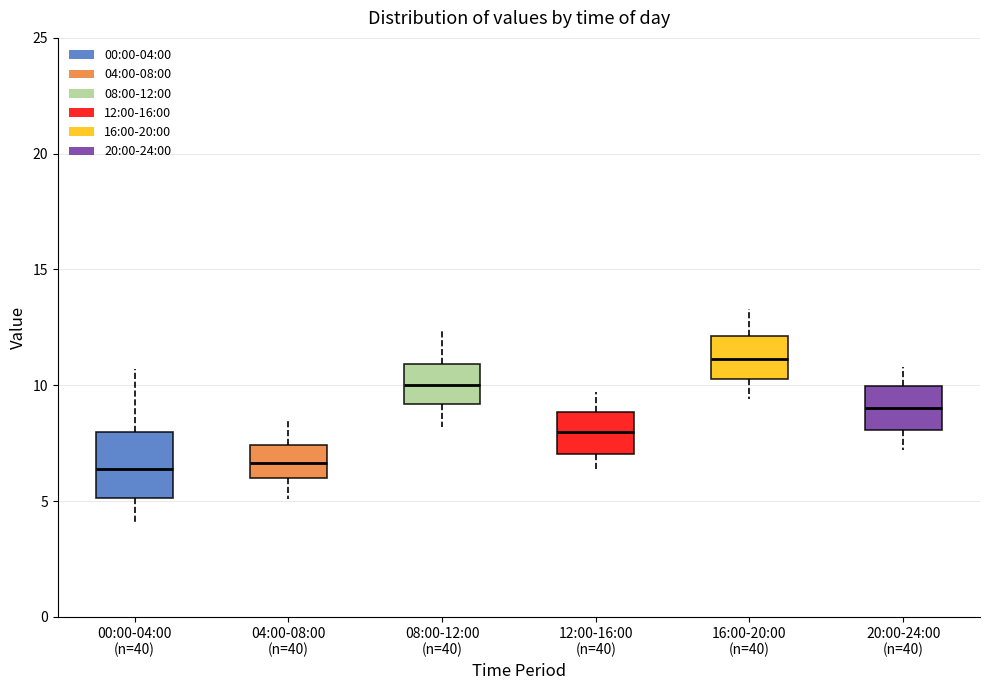

Reading left to right, read every box against the y-axis: the position of its median line, the range the box covers, and the ends of its whiskers. The values are not printed on the chart, so give them approximately, as read against the axis.

00:00-04:00 (n=40): median 6.5, box 5.0 to 8.0, whiskers 4.0 to 10.5
04:00-08:00 (n=40): median 6.5, box 6.0 to 7.5, whiskers 5.0 to 8.5
08:00-12:00 (n=40): median 10.0, box 9.0 to 11.0, whiskers 8.0 to 12.5
12:00-16:00 (n=40): median 8.0, box 7.0 to 9.0, whiskers 6.5 to 9.5
16:00-20:00 (n=40): median 11.0, box 10.5 to 12.0, whiskers 9.5 to 13.5
20:00-24:00 (n=40): median 9.0, box 8.0 to 10.0, whiskers 7.0 to 11.0